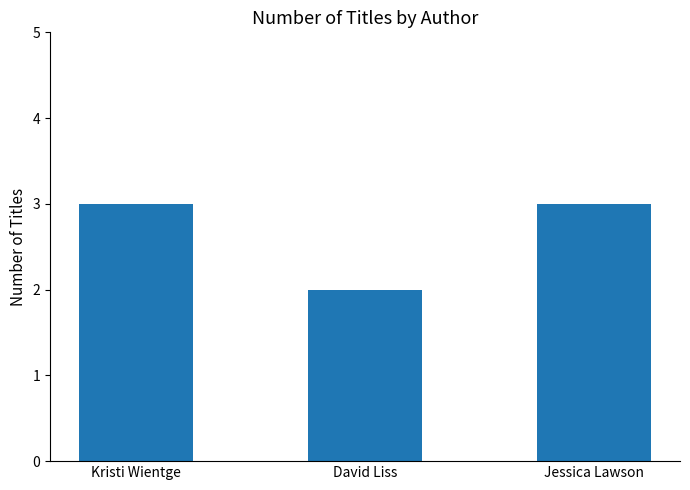

Approximately how many times larger is the value at Kristi Wientge compared to Jessica Lawson?

1.0